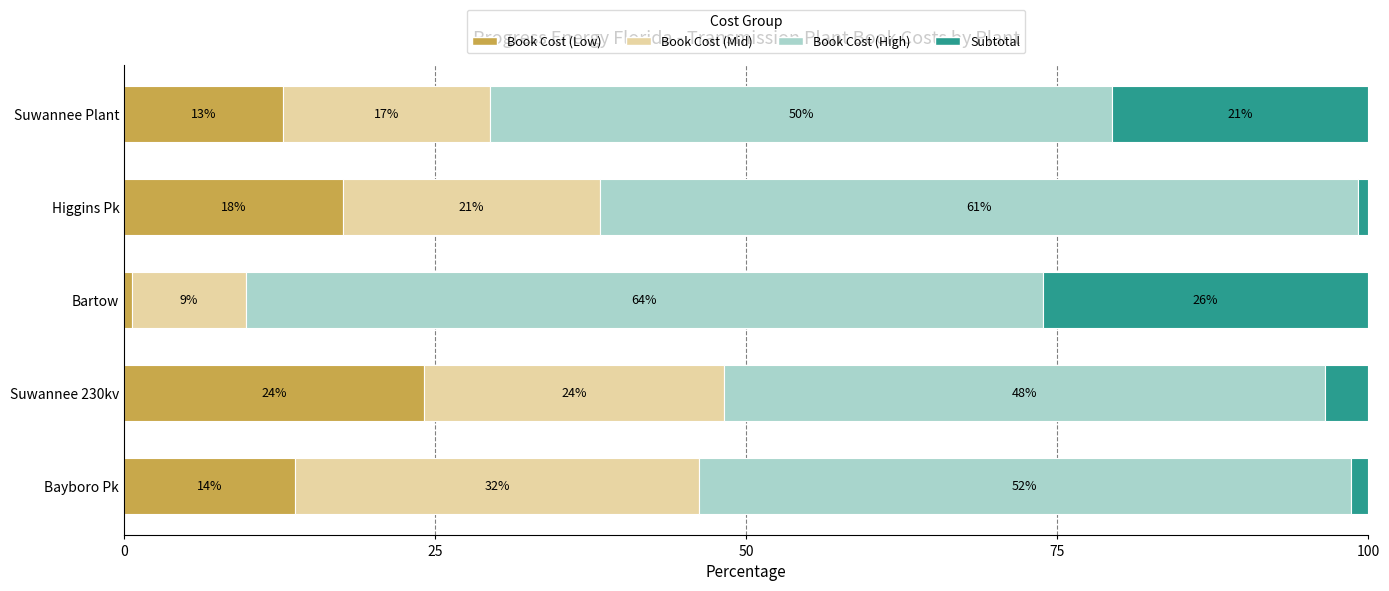

What are all the series names shown in the legend?

Book Cost (Low), Book Cost (Mid), Book Cost (High), Subtotal